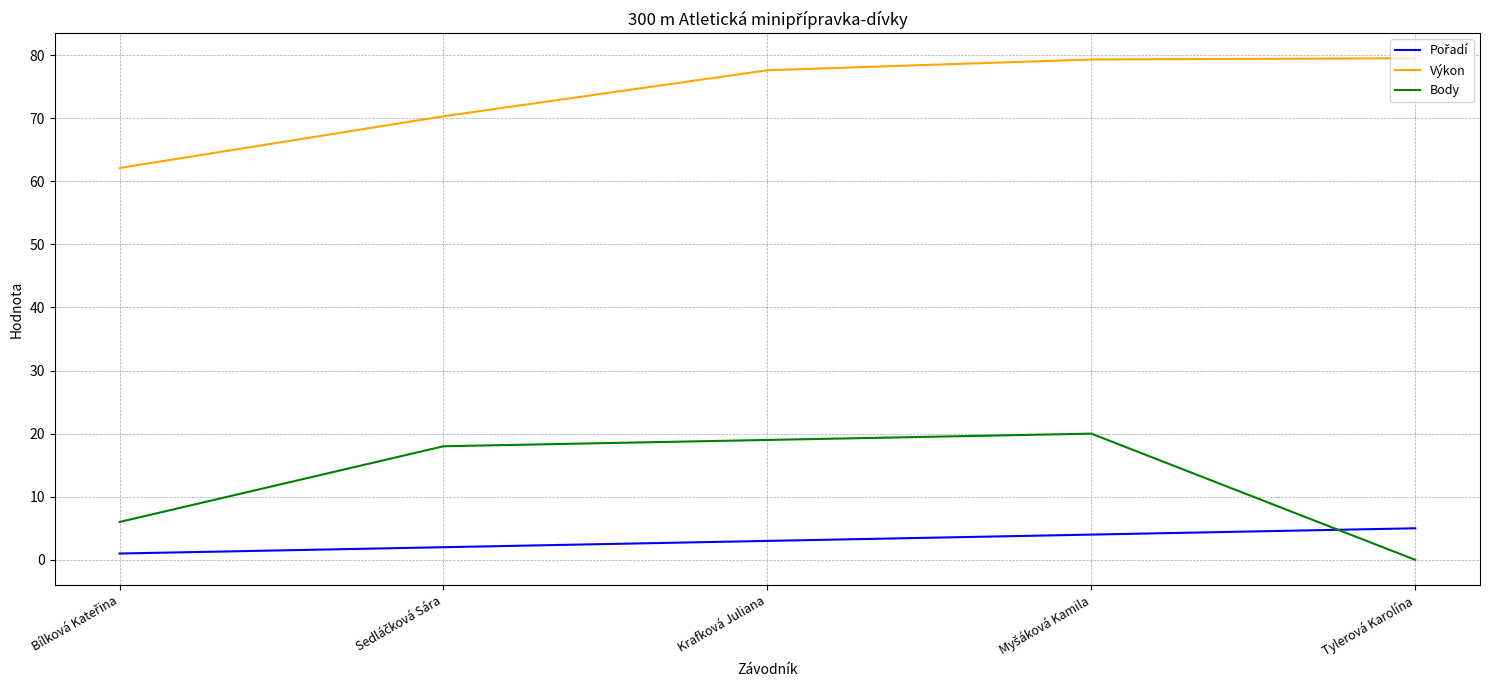

The value of Body at Krafková Juliana is 19.0. True or false?

True